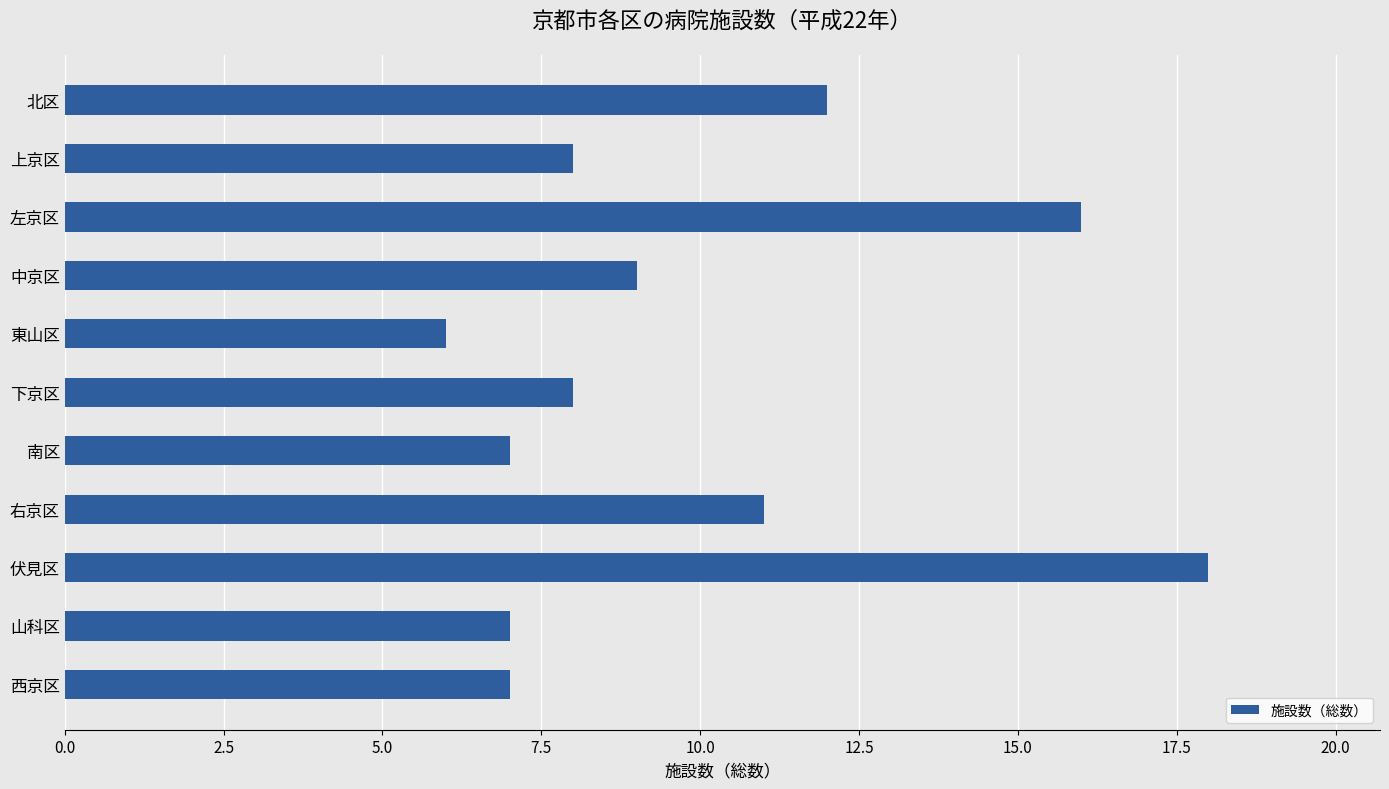

The chart shows a value of 7 at 山科区. True or false?

True